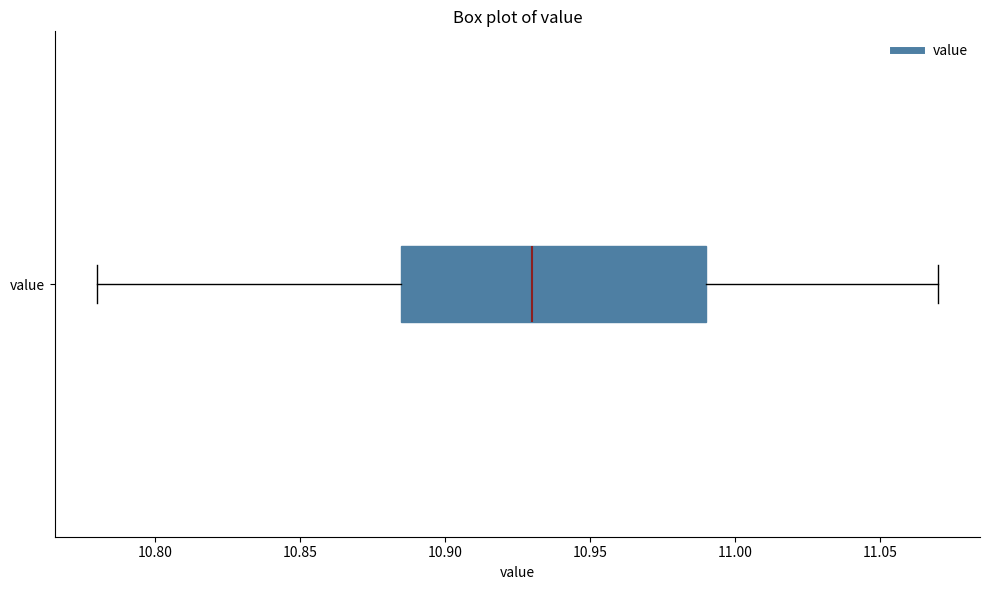

Read this box plot against the x-axis: the position of the median line, the range covered by the box, and the ends of both whiskers. The values are not printed on the chart, so give them approximately, as read against the axis.

median 10.930, box 10.885 to 10.990, whiskers 10.780 to 11.070